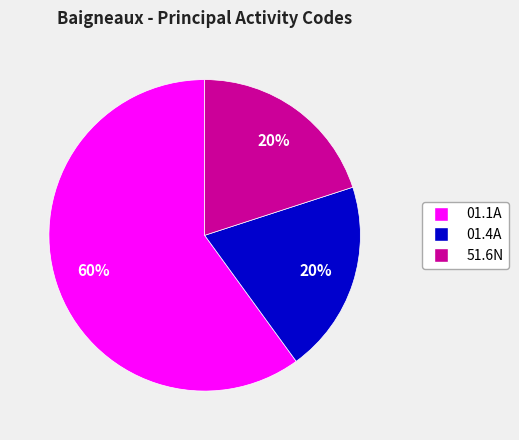

To the nearest percent, what is the average slice percentage?

33%